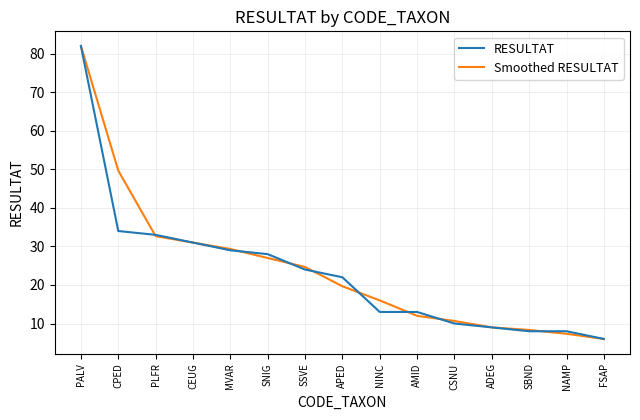

At NINC, list the series in order from smallest to largest.

RESULTAT, Smoothed RESULTAT